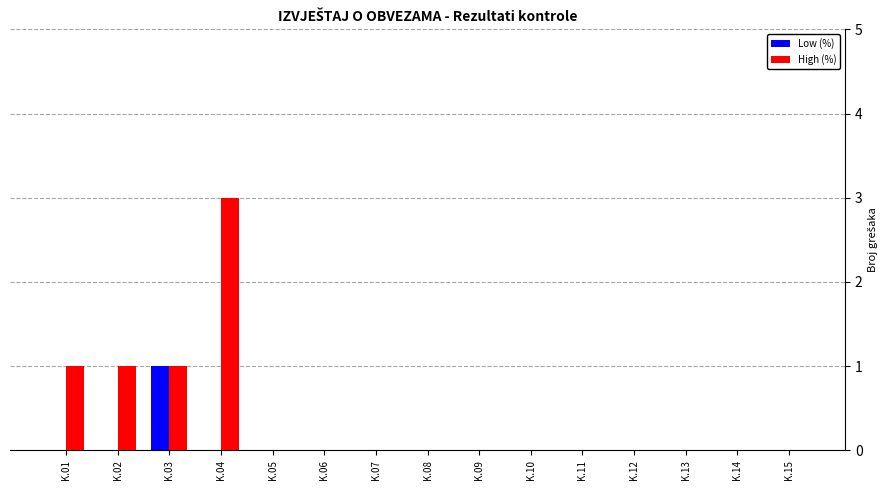

Reading left to right, list all the values displayed in this chart.

Low (%): 0	0	1	0	0	0	0	0	0	0	0	0	0	0	0
High (%): 1	1	1	3	0	0	0	0	0	0	0	0	0	0	0